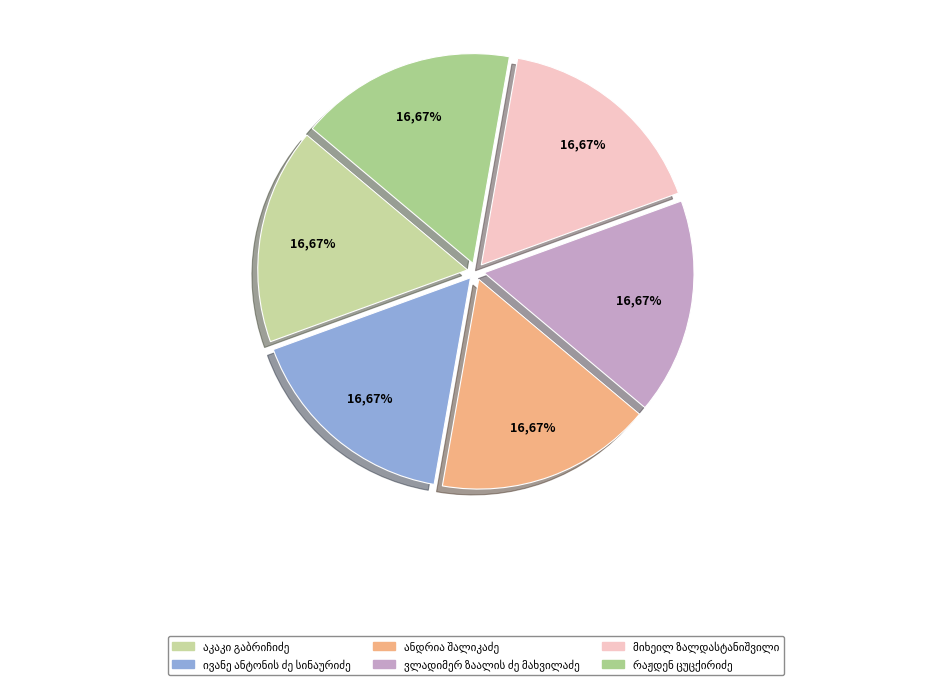

How much of the chart is everything except აკაკი გაბრიჩიძე?

83.3%